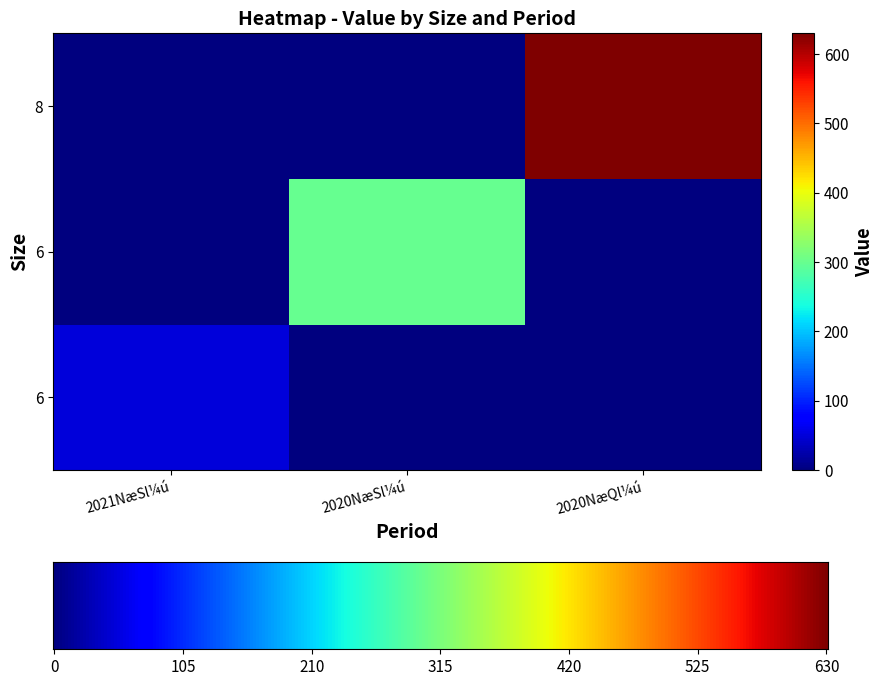

List the series in order of their overall mean, lowest first.

2021NæSl¼ú, 2020NæSl¼ú, 2020NæQl¼ú